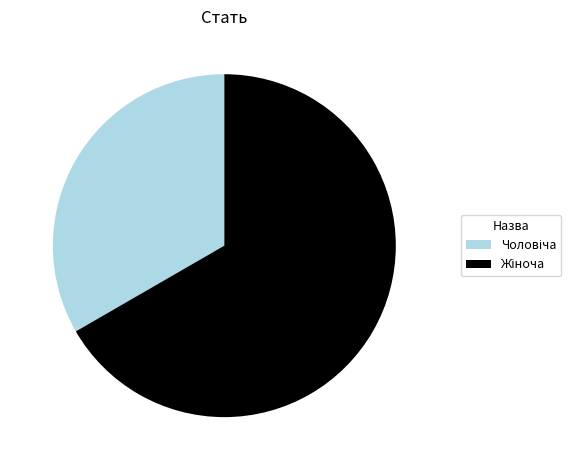

Does any single category account for the majority?

Yes